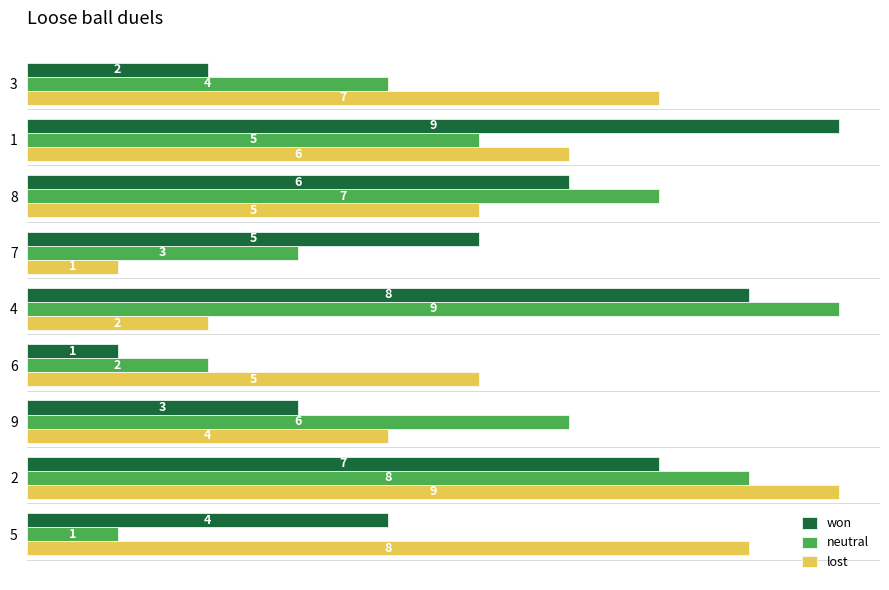

The lost series shows 9 at 2. True or false?

True